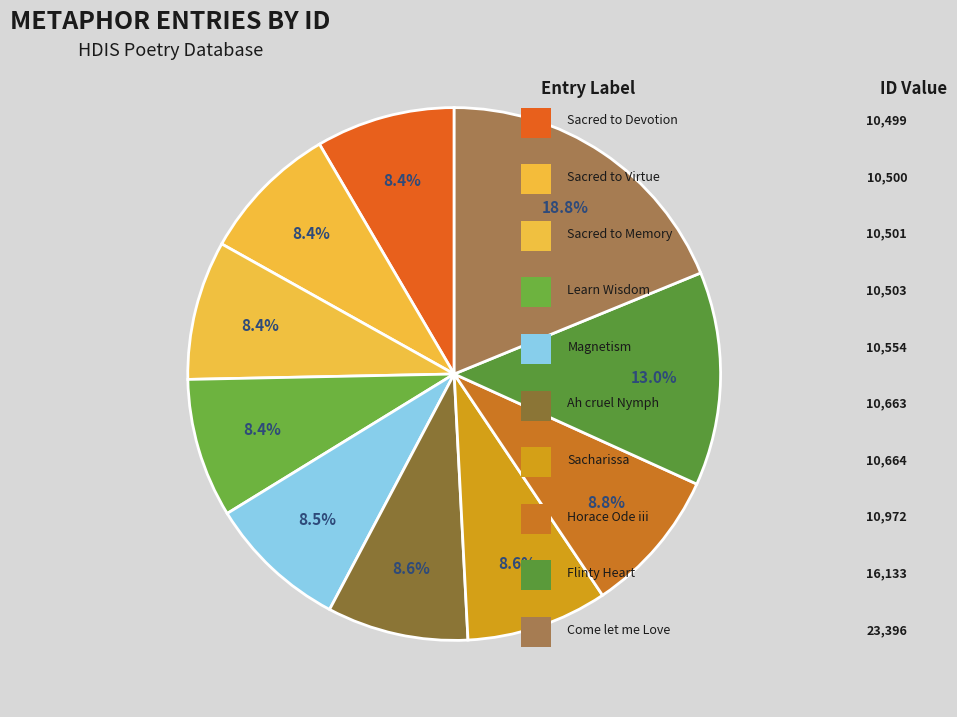

Count the number of slices in the pie.

10